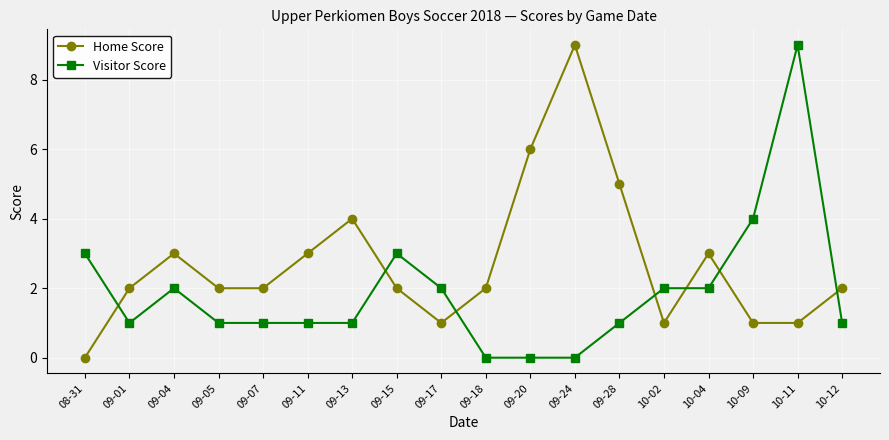

Count the number of data series in this chart.

2